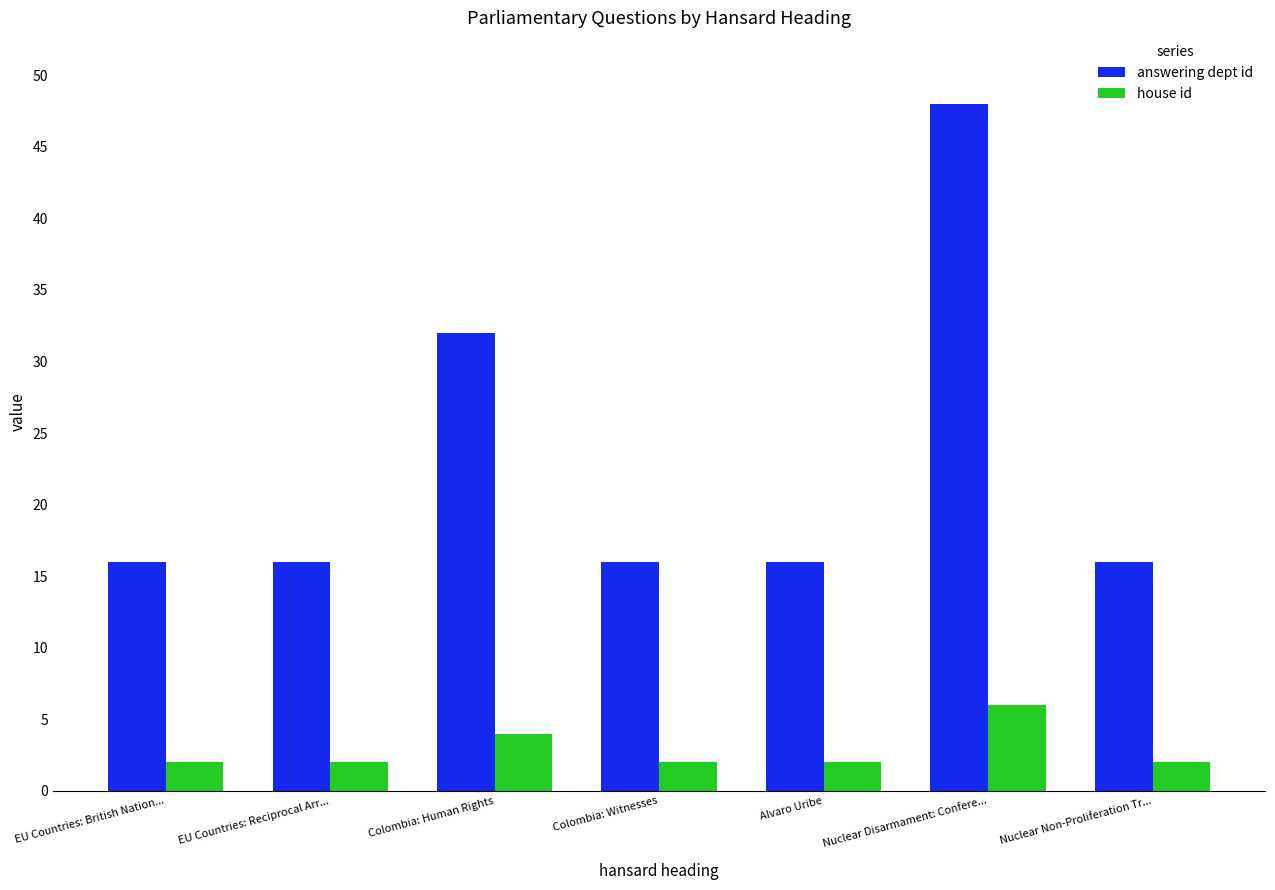

Which series has the largest total across all categories?

answering dept id